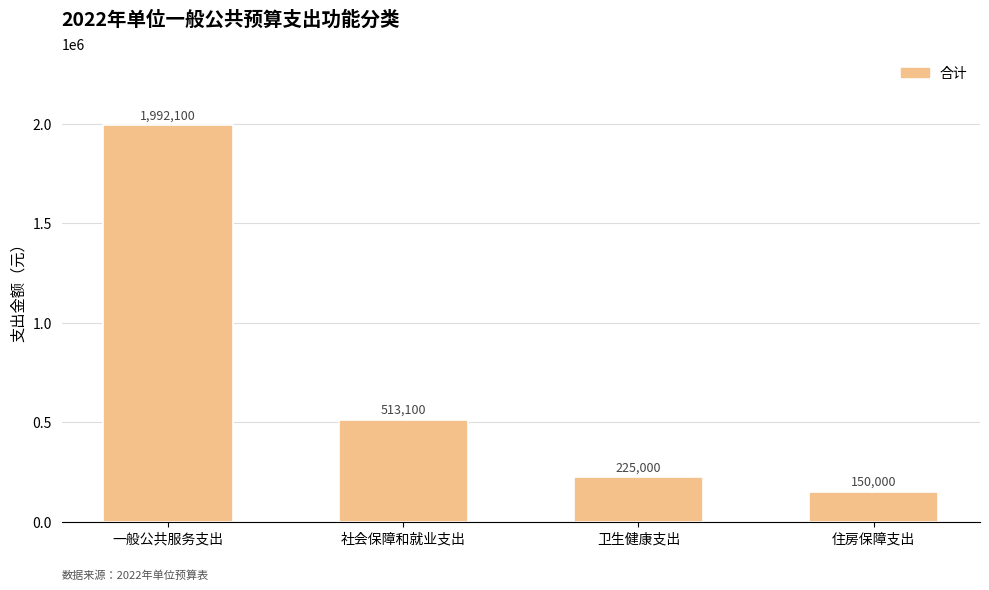

Rank the categories by value from highest to lowest.

一般公共服务支出, 社会保障和就业支出, 卫生健康支出, 住房保障支出